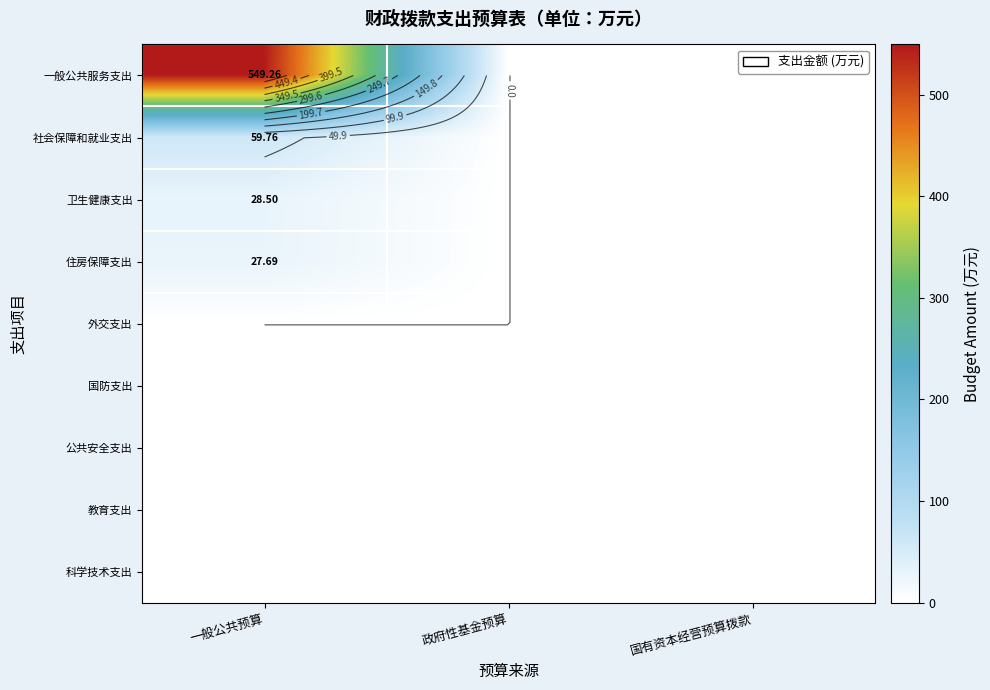

Which has a higher value, 政府性基金预算 or 国有资本经营预算拨款?

政府性基金预算